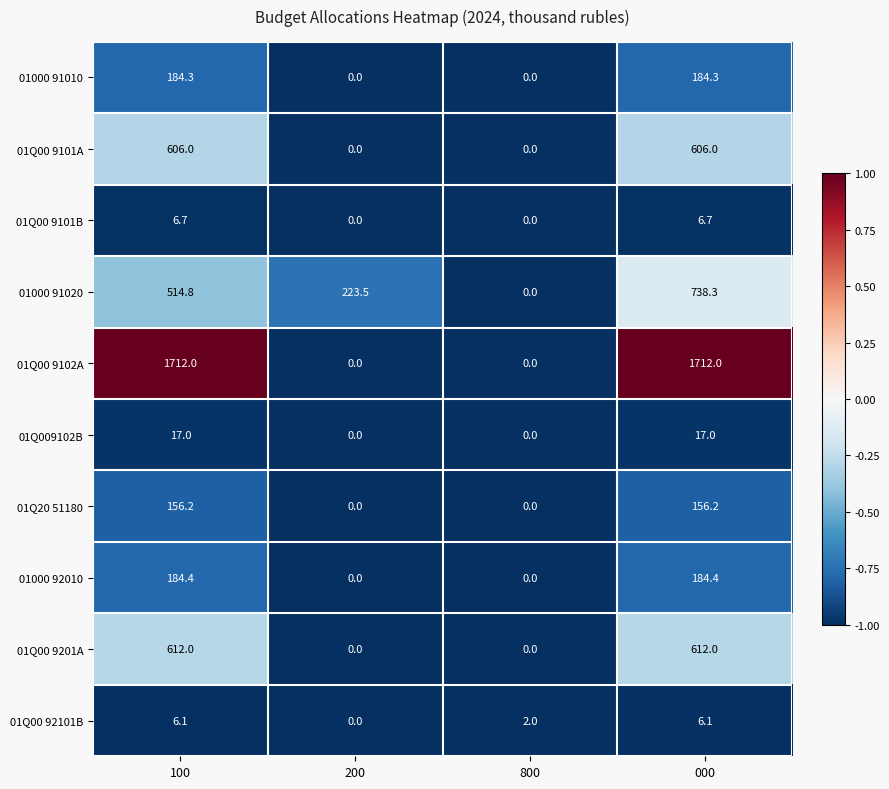

What is the minimum value shown in the chart?

0.0